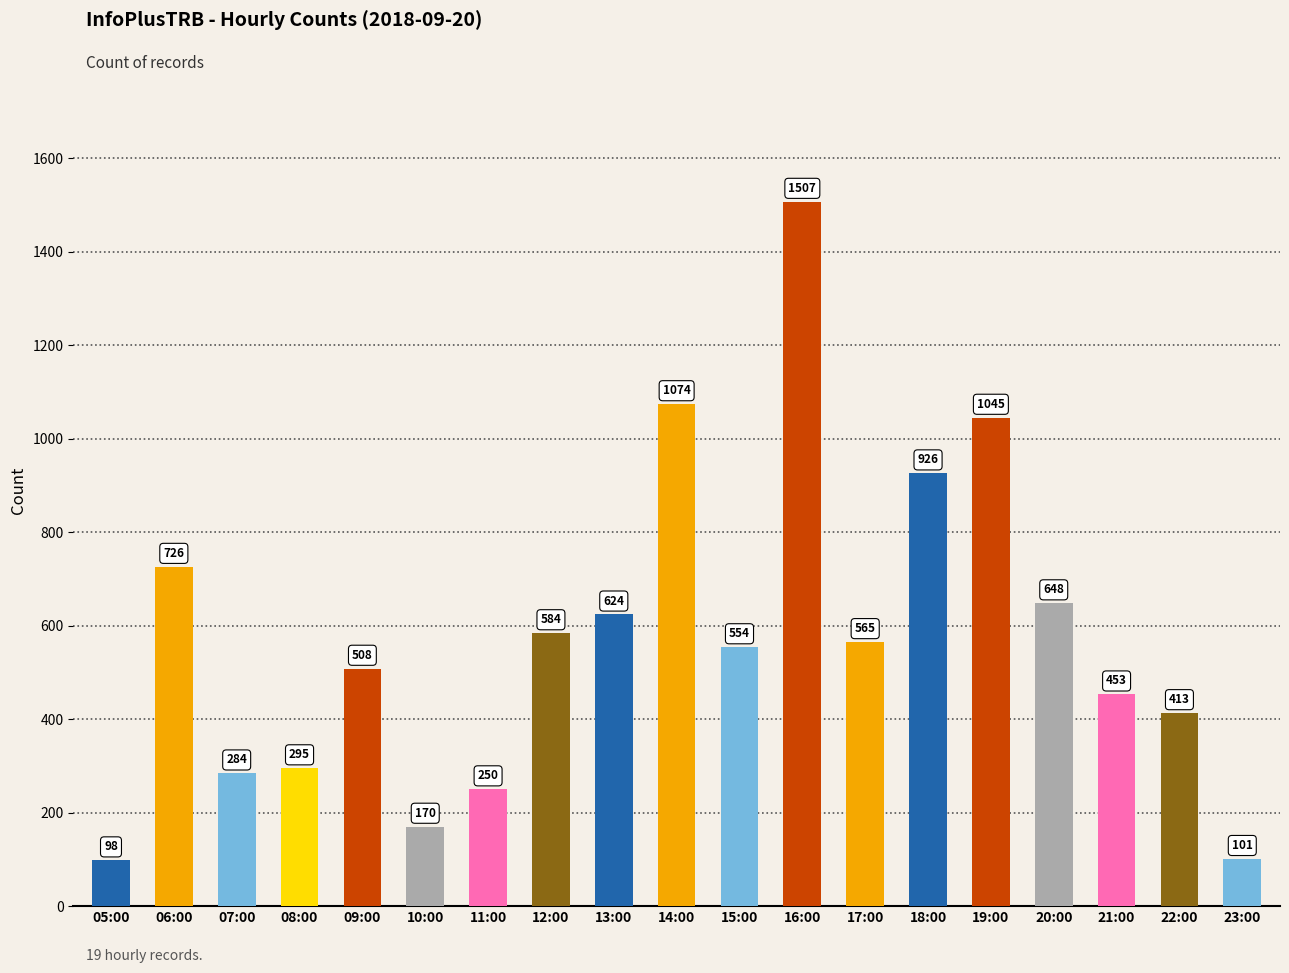

At which label is the value closest to 802?

06:00